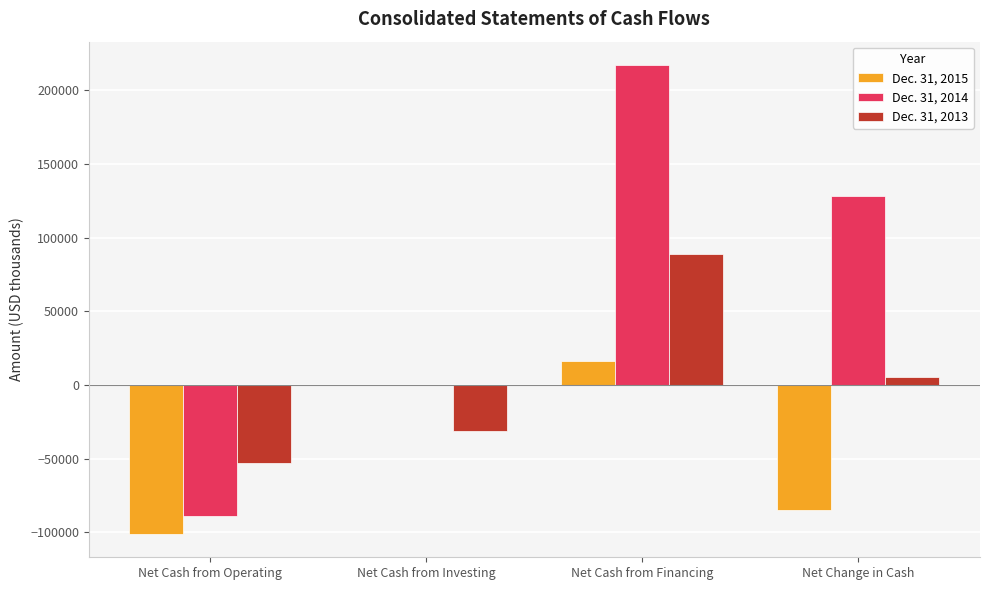

What is the approximate value of Dec. 31, 2015 at Net Change in Cash, to the nearest 10?

-84820